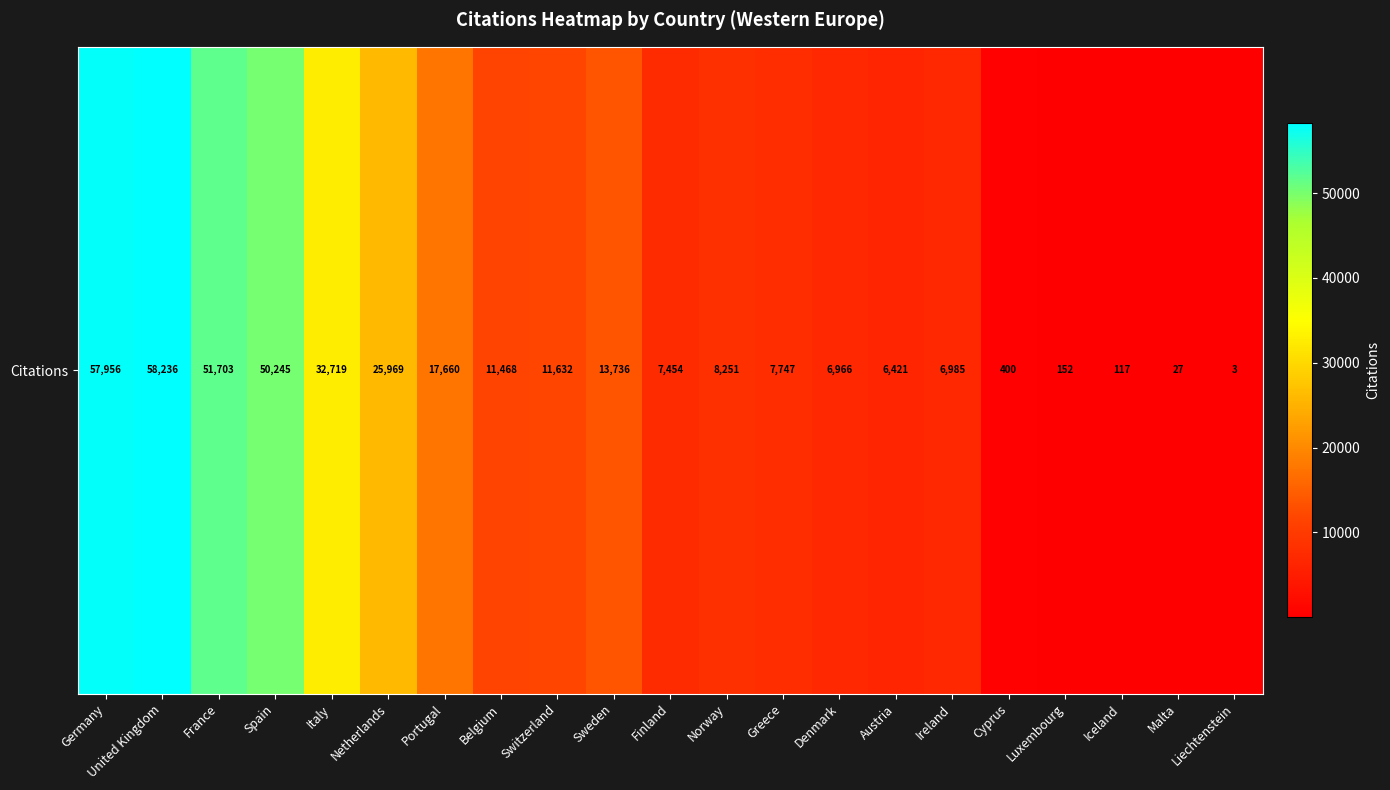

The value at Iceland is 187. True or false?

False